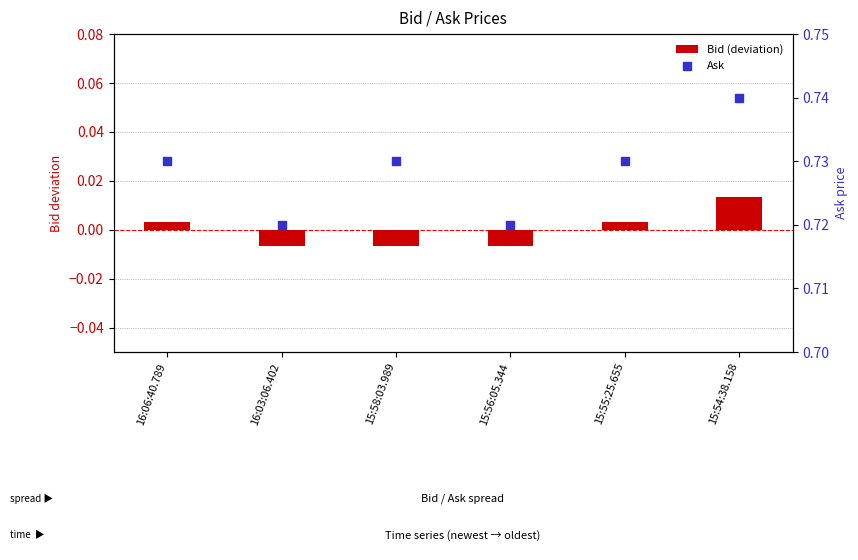

At how many categories does at least one series exceed 0?

6